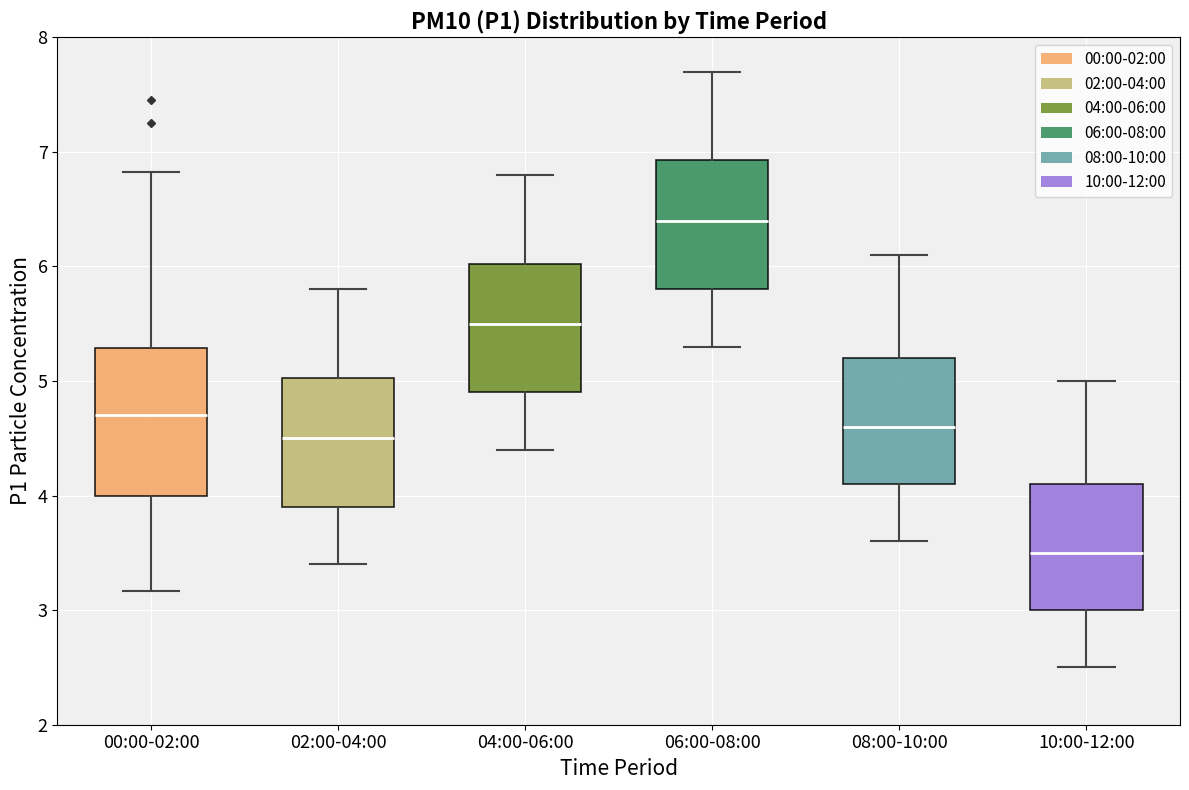

Where does the lower whisker of the box for 02:00-04:00 end on the y-axis? The values are not printed on the chart, so give them approximately, as read against the axis.

3.4